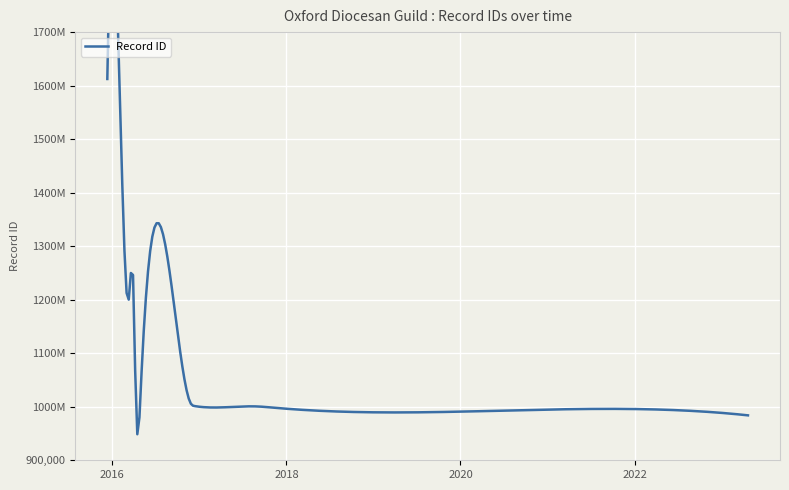

What is the label of the 1st point from the right?

2023-04-21